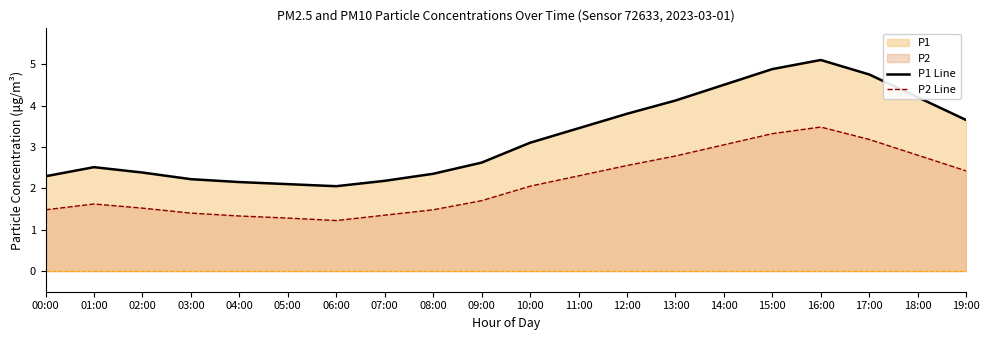

Where is P1 Line nearest to the value 3?

10:00